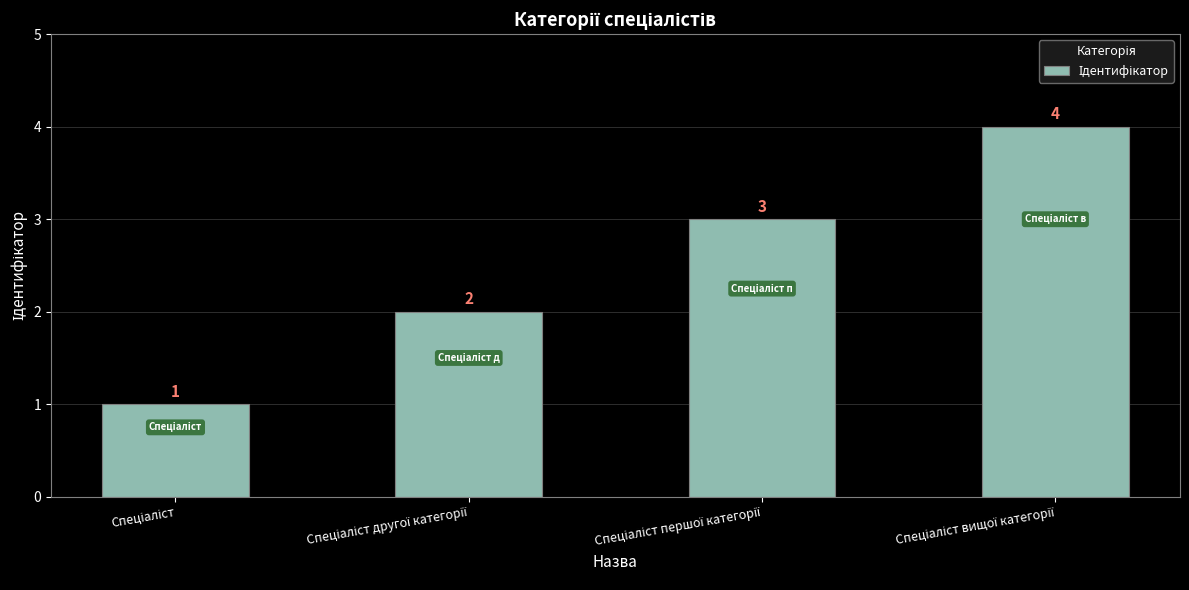

Count the values in the range 2 to 4.

3